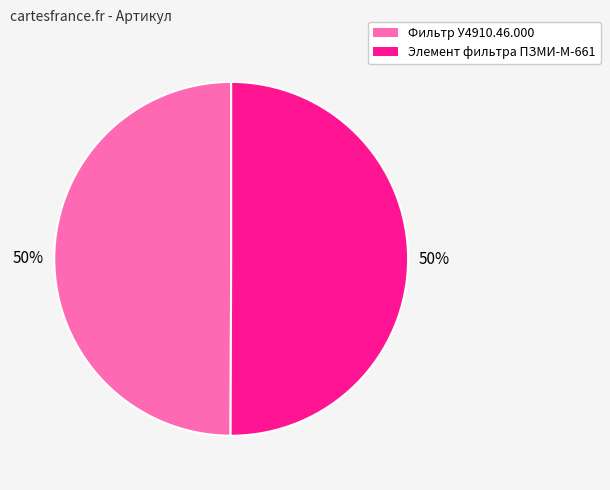

To the nearest percent, what is the average slice percentage?

50%